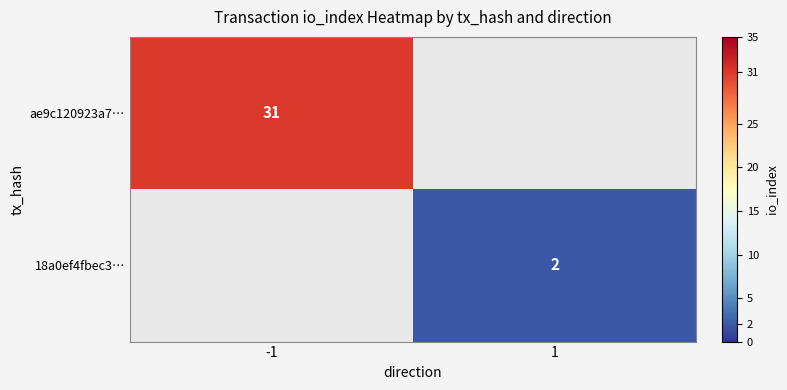

The 18a0ef4fbec3… series shows 3 at 1. True or false?

False